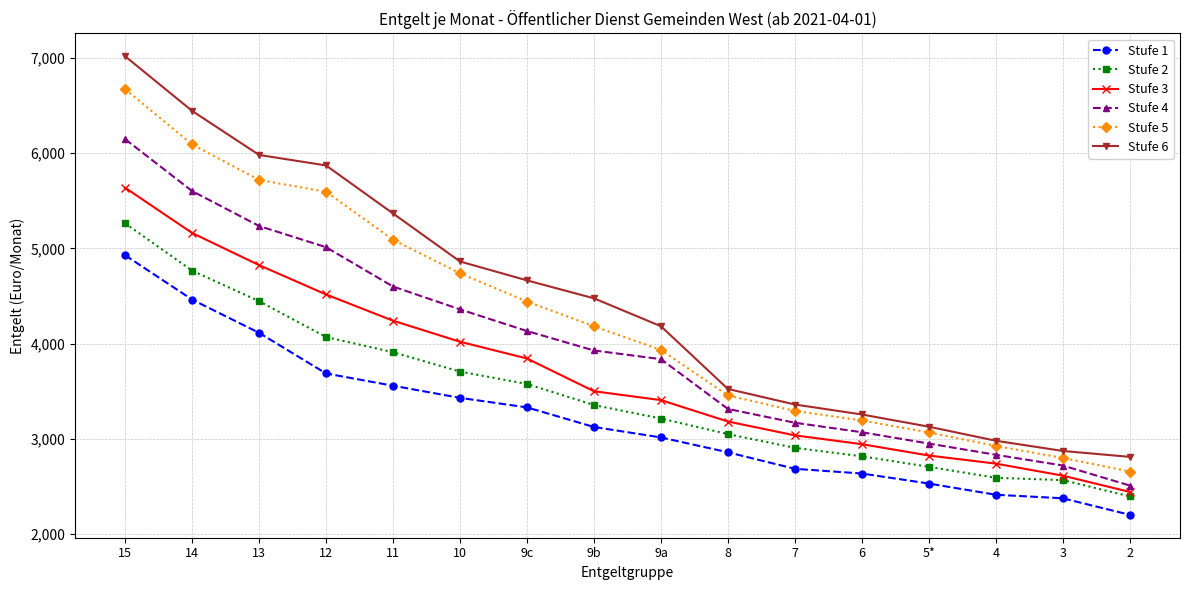

Rank the series by their average value, from highest to lowest.

Stufe 6, Stufe 5, Stufe 4, Stufe 3, Stufe 2, Stufe 1